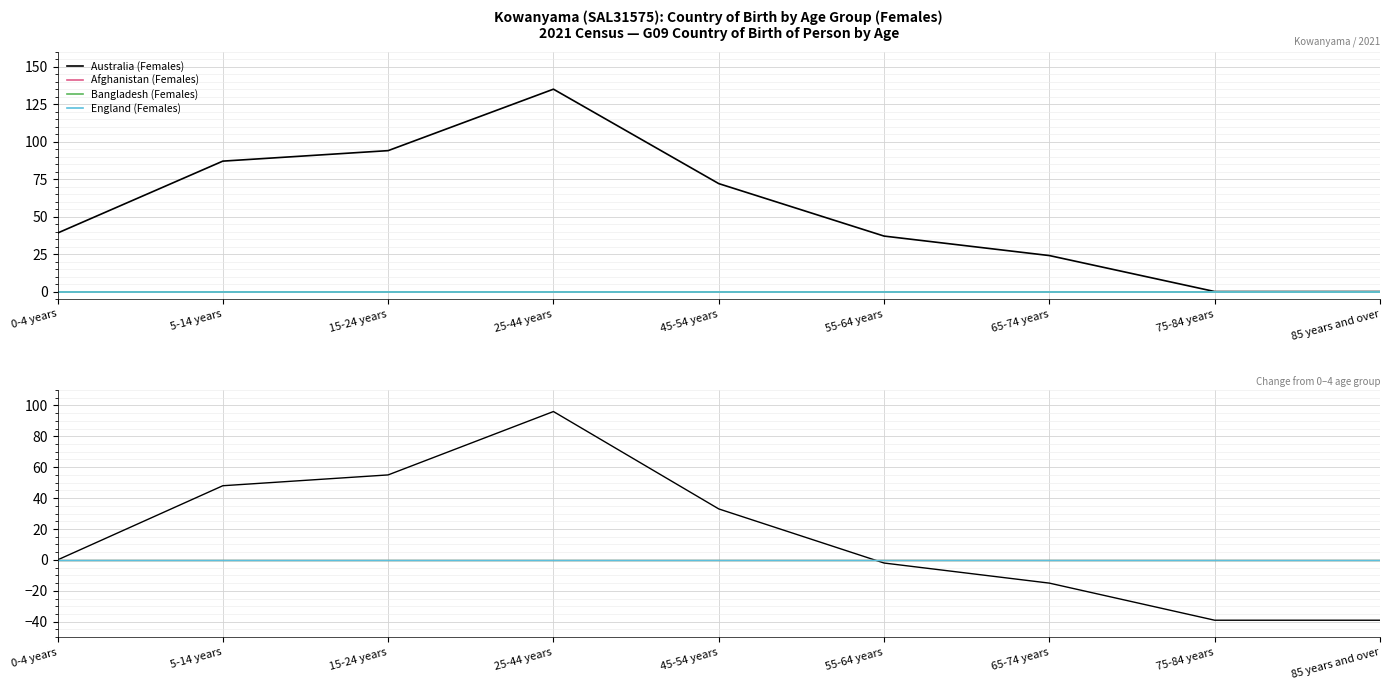

Reading right to left, what are all the values shown in this chart?

Australia (Females): -39	-39	-15	-2	33	96	55	48	0
Afghanistan (Females): 0	0	0	0	0	0	0	0	0
Bangladesh (Females): 0	0	0	0	0	0	0	0	0
England (Females): 0	0	0	0	0	0	0	0	0